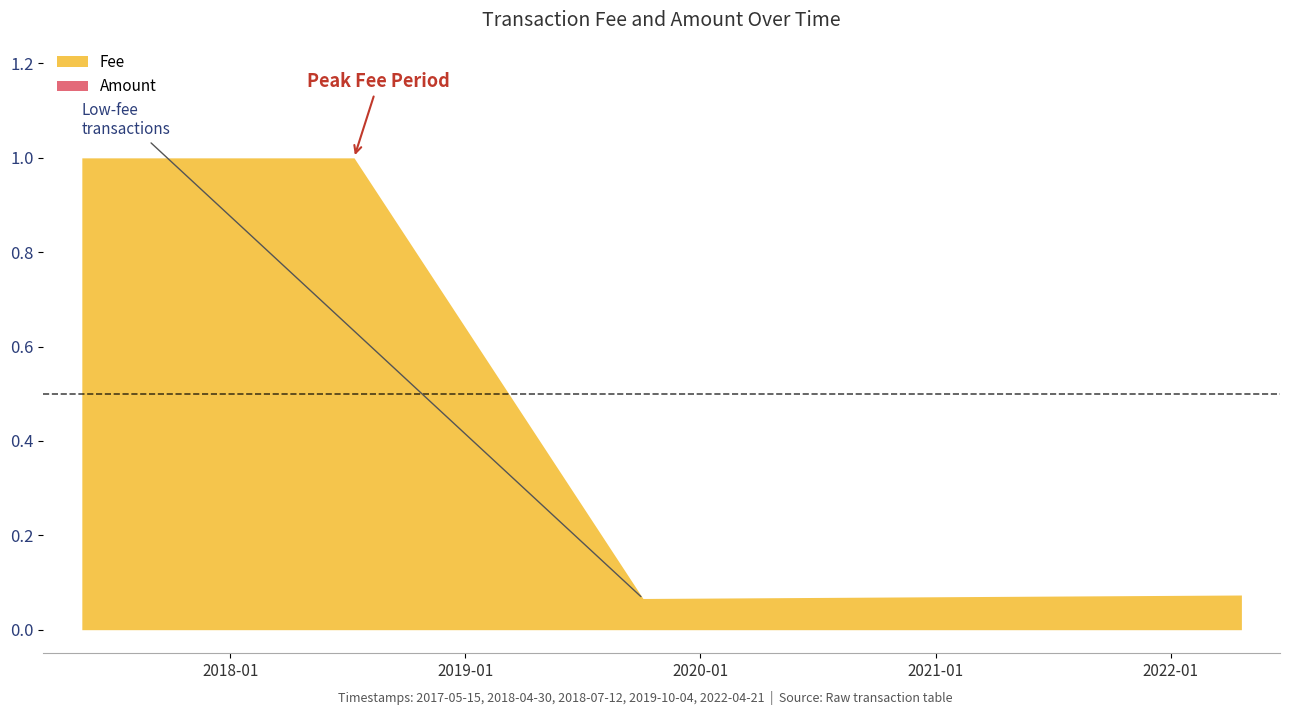

Reading right to left, what are all the values shown in this chart?

Fee: 0.1	0.1	1.0	1.0	1.0
Amount: 0.0	0.0	0.0	0.0	0.0